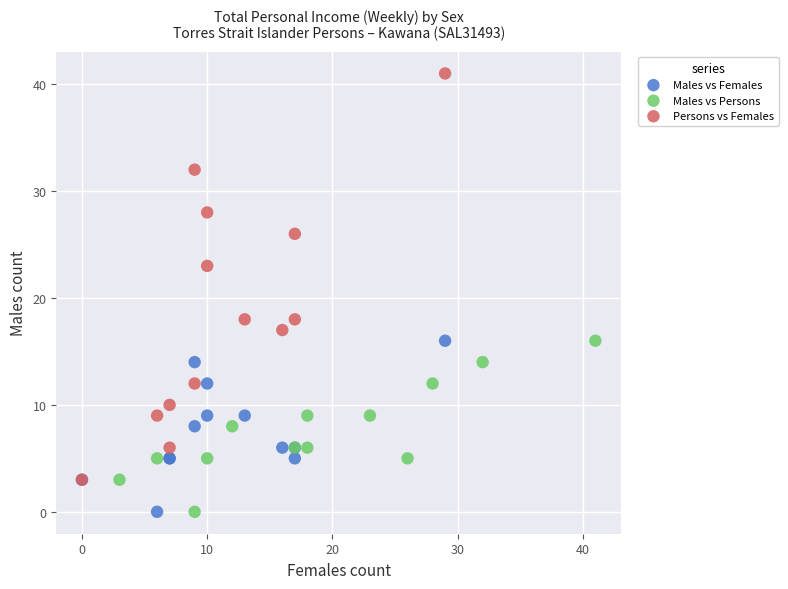

Which series reaches the maximum Y coordinate?

Persons vs Females